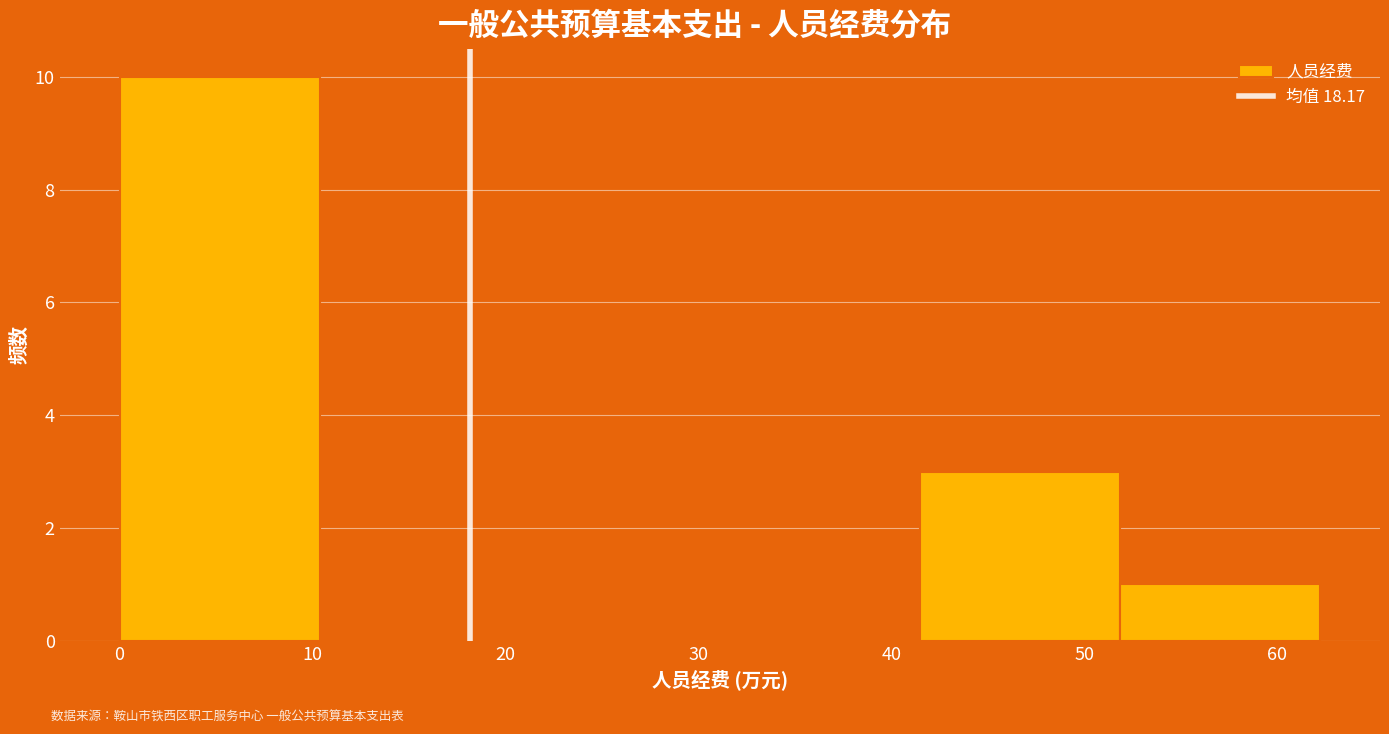

How tall is the bar that spans 41 to 52 on the x-axis? Neither the bar edges nor the heights are printed on the chart, so give them approximately, as read against the axes.

3